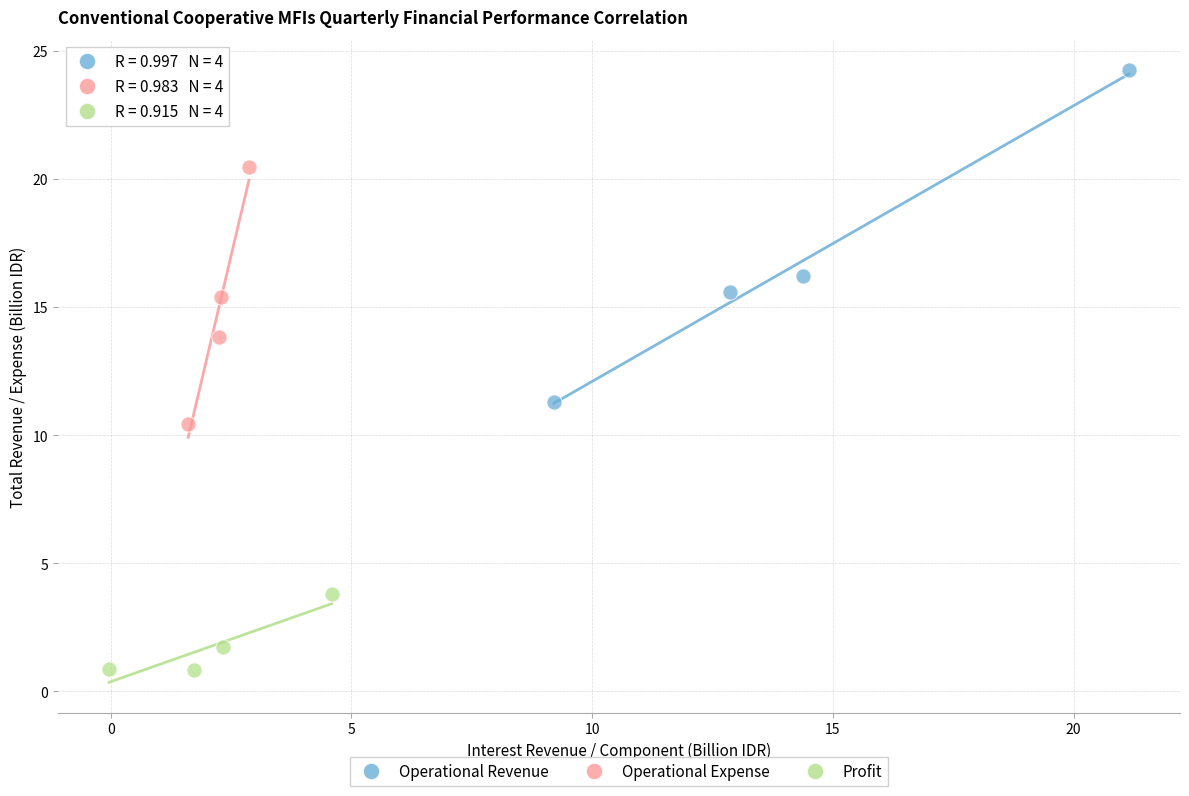

Which series contains the highest Y value?

Operational Revenue